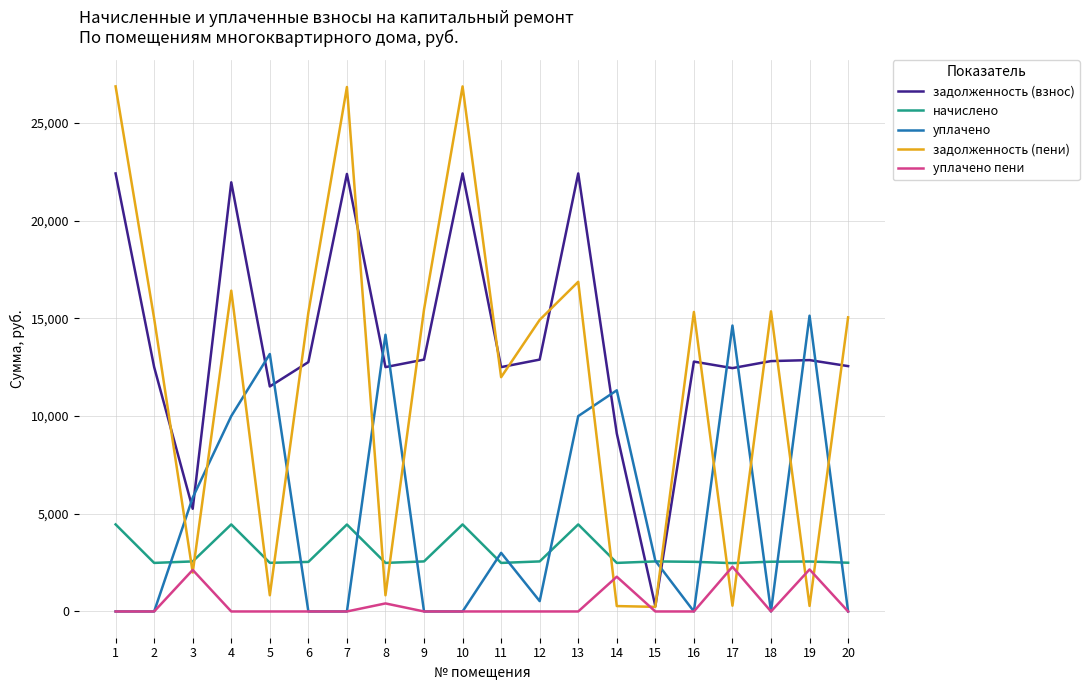

List the series in order of their peak value, lowest first.

уплачено пени, начислено, уплачено, задолженность (взнос), задолженность (пени)